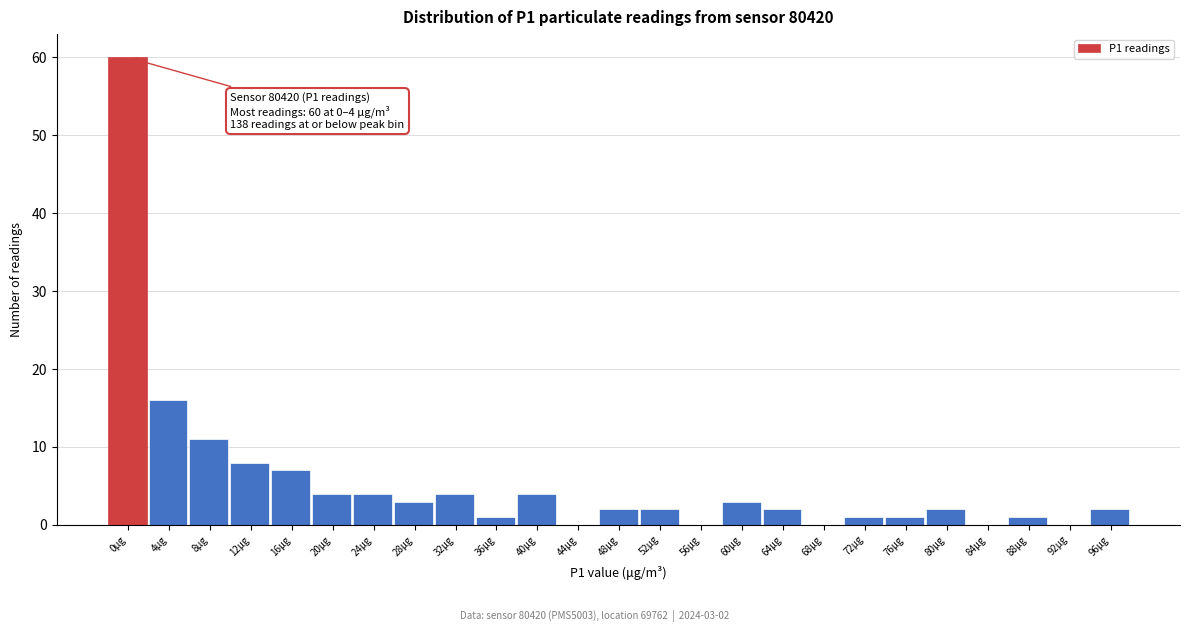

Reading left to right, list all the values displayed in this chart.

0μg=60	4μg=16	8μg=11	12μg=8	16μg=7	20μg=4	24μg=4	28μg=3	32μg=4	36μg=1	40μg=4	44μg=0	48μg=2	52μg=2	56μg=0	60μg=3	64μg=2	68μg=0	72μg=1	76μg=1	80μg=2	84μg=0	88μg=1	92μg=0	96μg=2